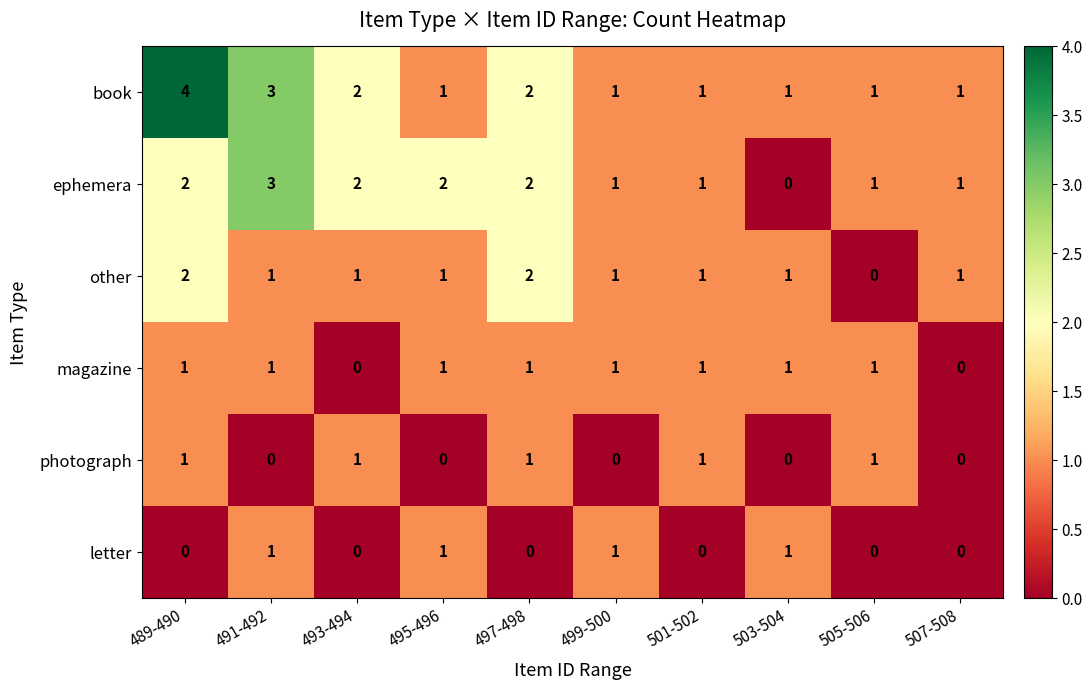

At which category is the sum across all series the highest?

489-490